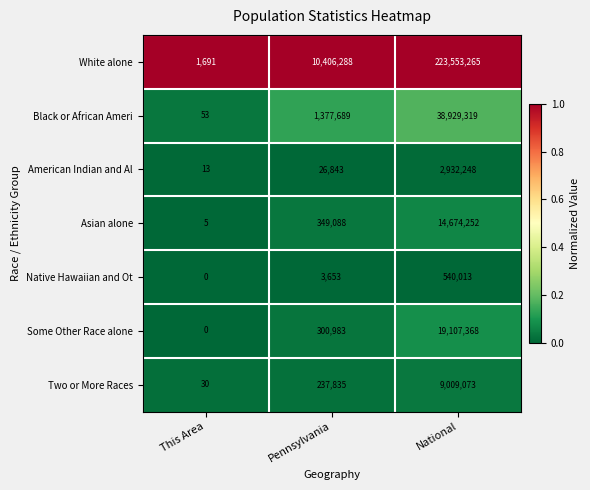

Reading right to left, what are all the values shown in this chart?

White alone: 223553265	10406288	1691
Black or African Ameri: 38929319	1377689	53
American Indian and Al: 2932248	26843	13
Asian alone: 14674252	349088	5
Native Hawaiian and Ot: 540013	3653	0
Some Other Race alone: 19107368	300983	0
Two or More Races: 9009073	237835	30